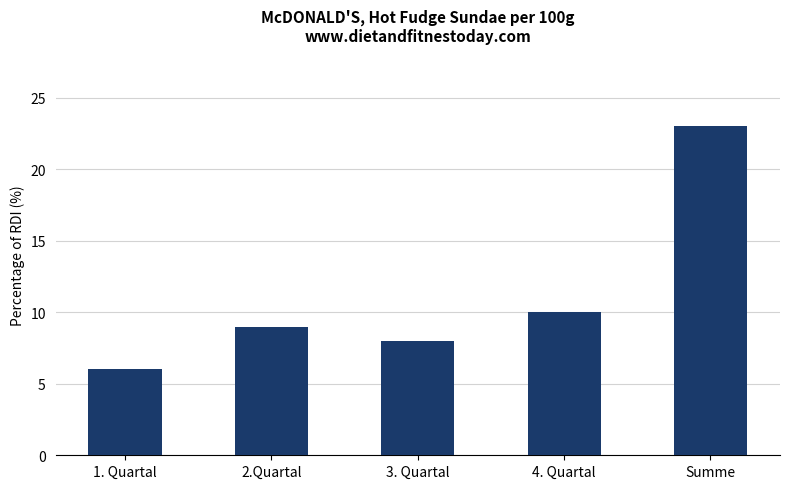

Count the number of data series in this chart.

1